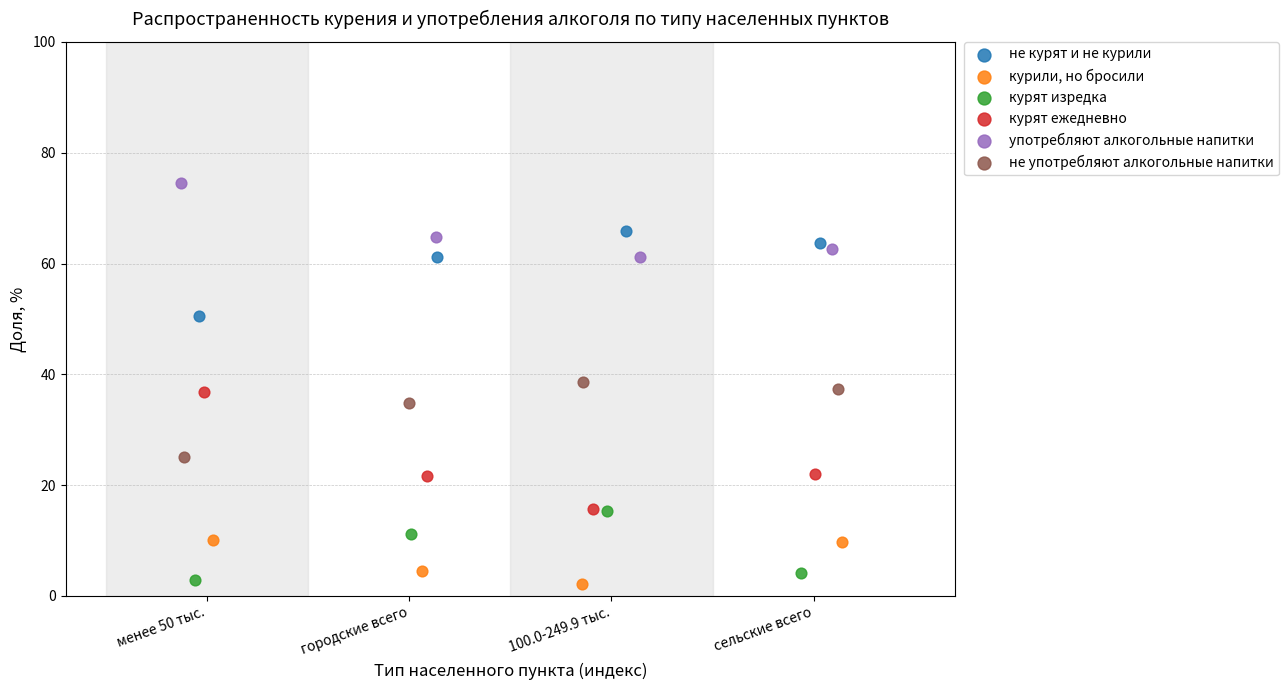

Which series reaches the maximum Y coordinate?

употребляют алкогольные напитки